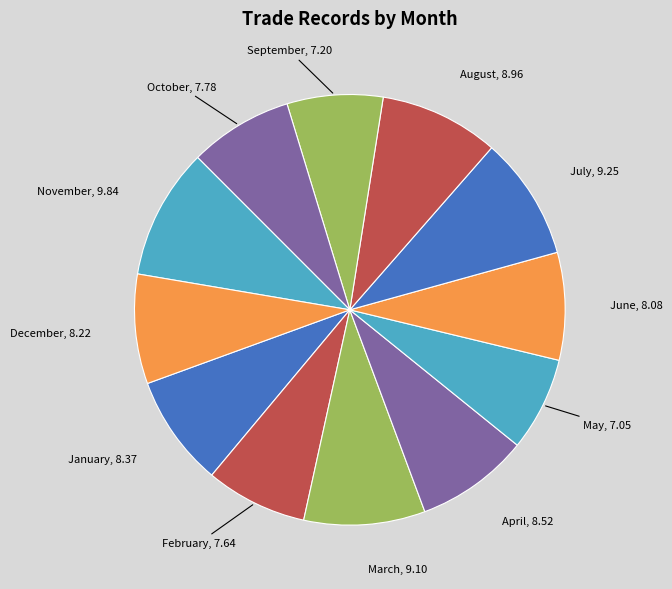

Which has a higher value, November or May?

November